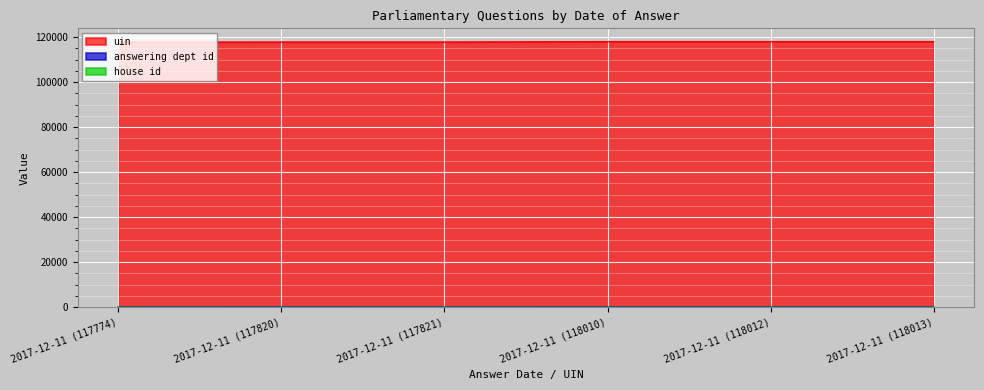

Which category has the highest value in the uin series?

2017-12-11 (118013)